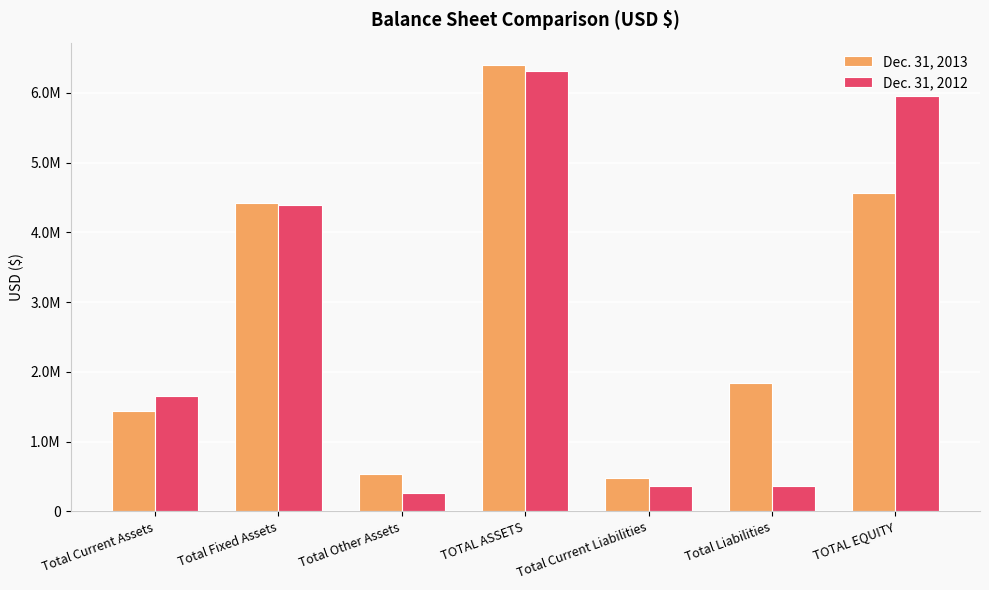

Between Total Fixed Assets and Total Current Assets, which is larger?

Total Fixed Assets